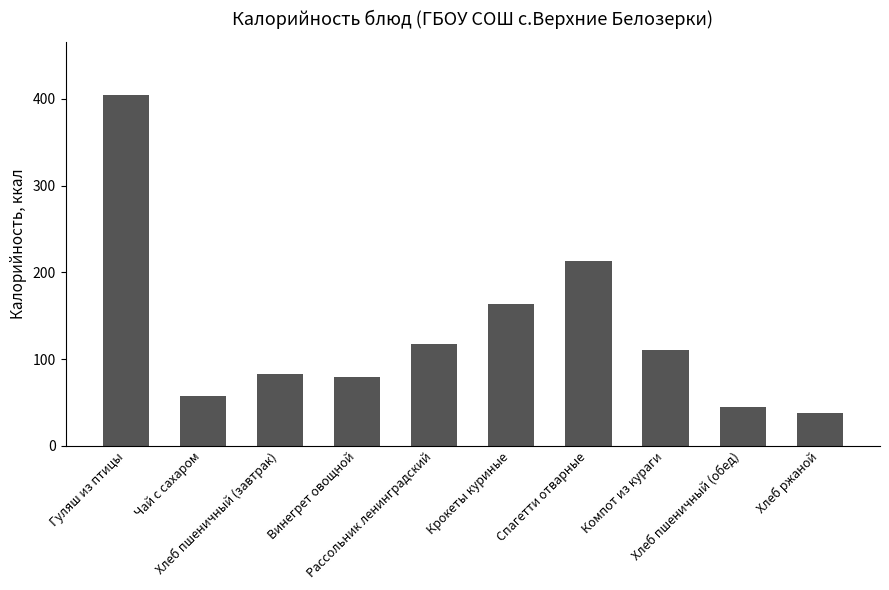

Is it true that the value at Хлеб пшеничный (завтрак) is 133.1?

False